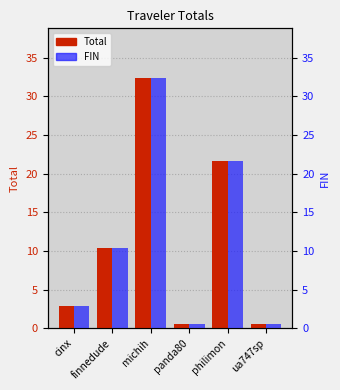

How many groups of bars are there?

6